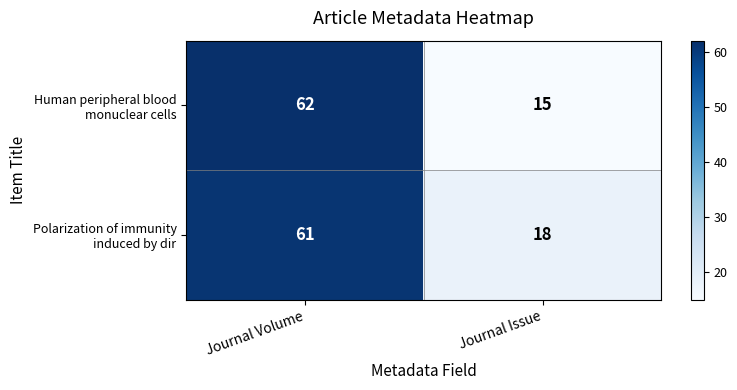

Which category has the highest value across all series?

Journal Volume